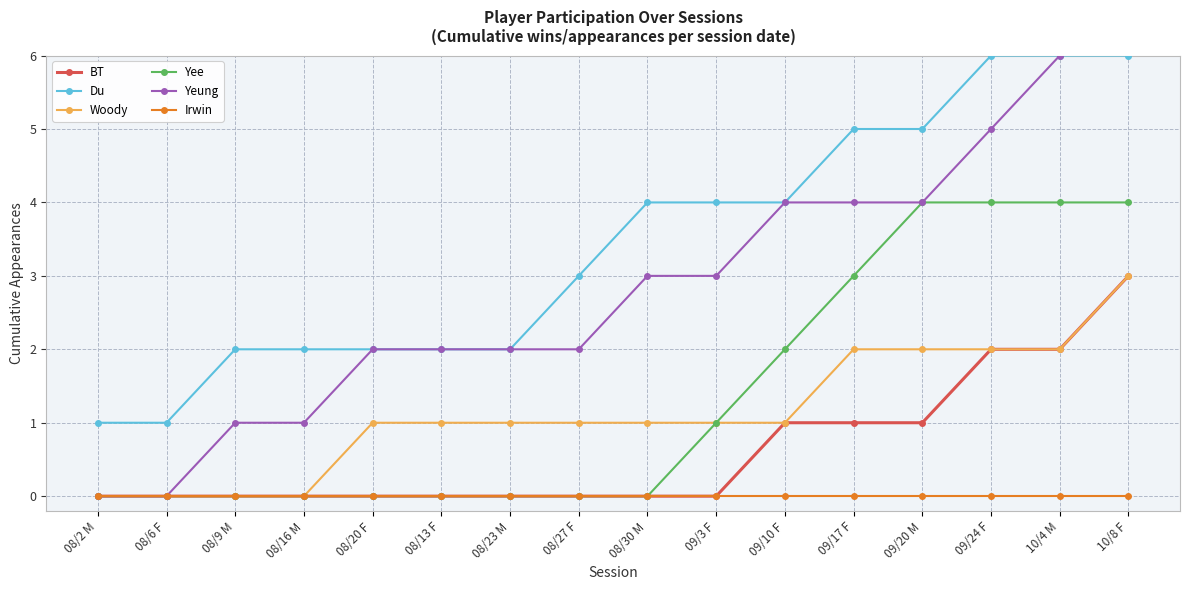

What is the average value of the Yee series?

1